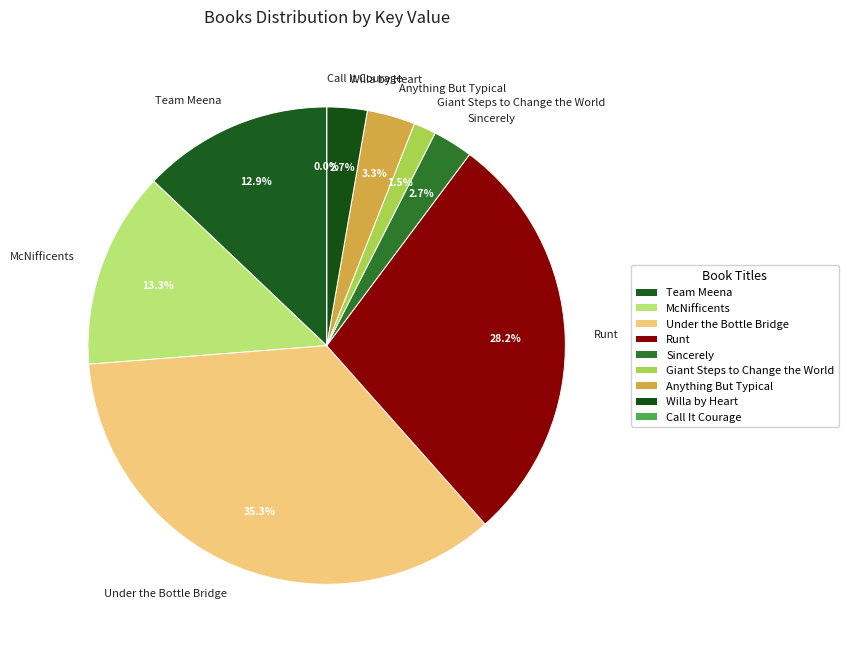

Does any single category account for the majority?

No